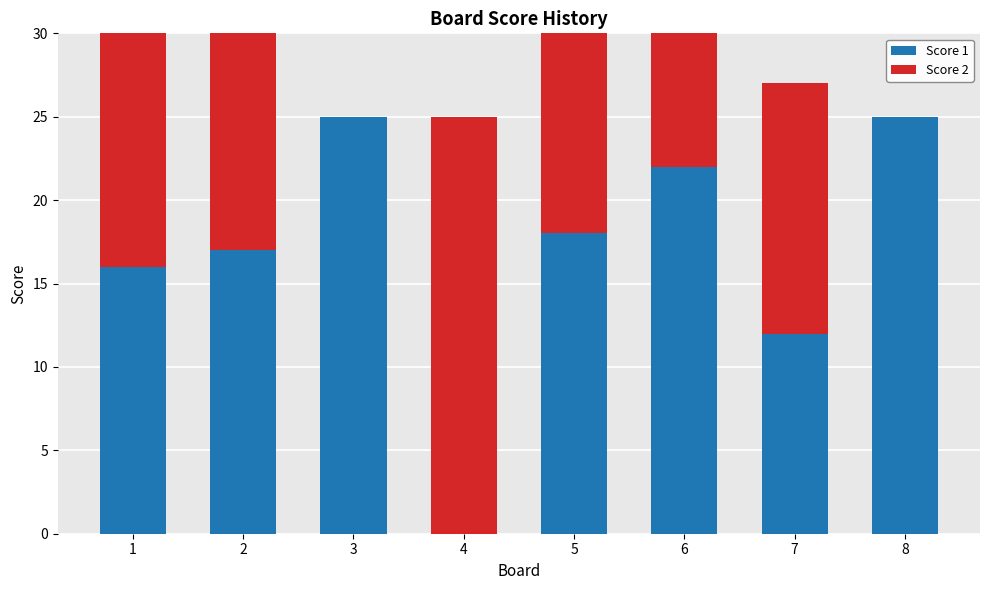

What is the spread (max minus min) of values at 6?

8